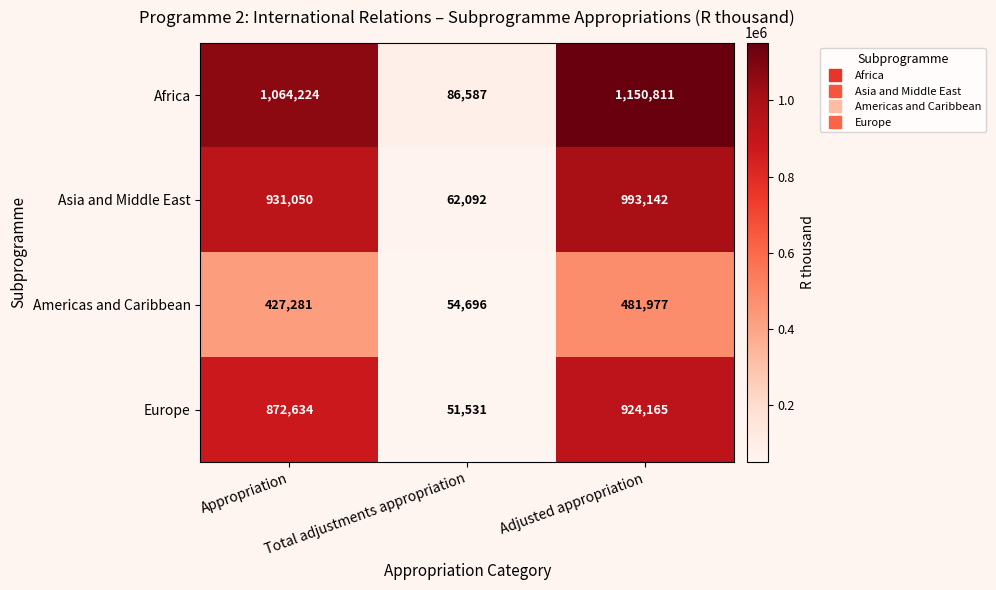

What is the difference between the highest and lowest values at Adjusted appropriation?

668834